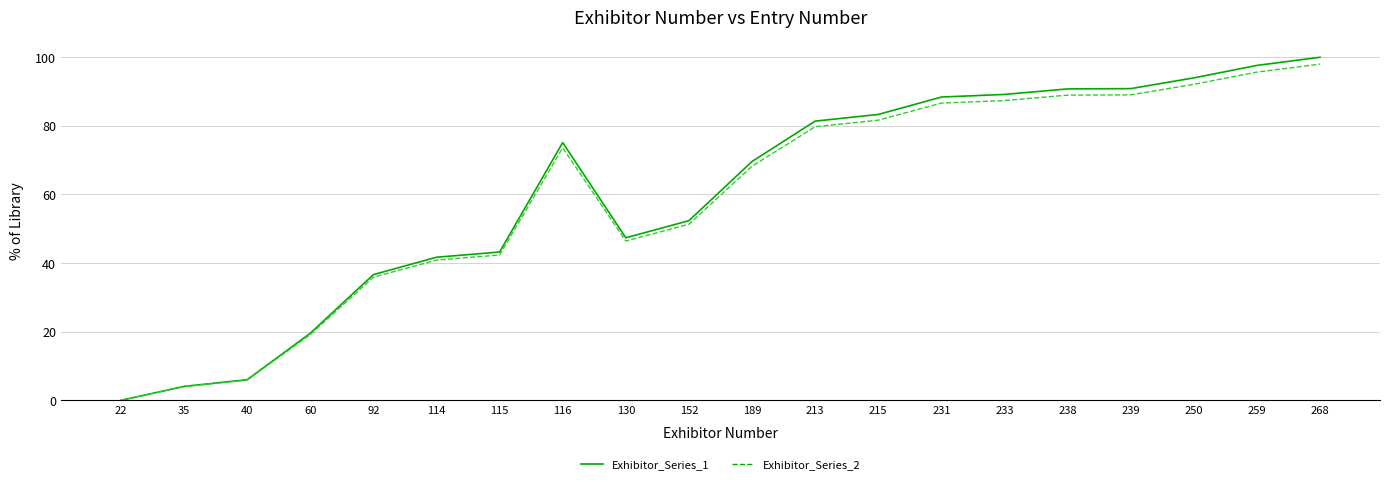

Is the value of Exhibitor_Series_1 at 215 greater than the value of Exhibitor_Series_2 at 116?

Yes